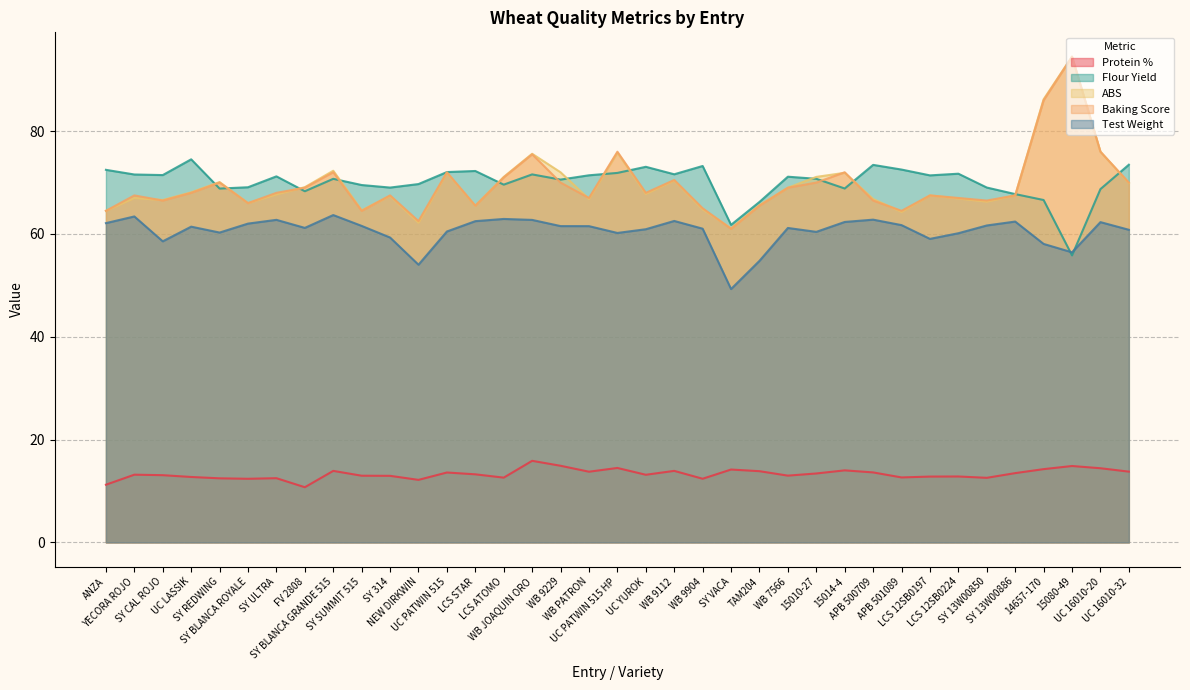

What is the label of the 5th point from the right?

SY 13W00886